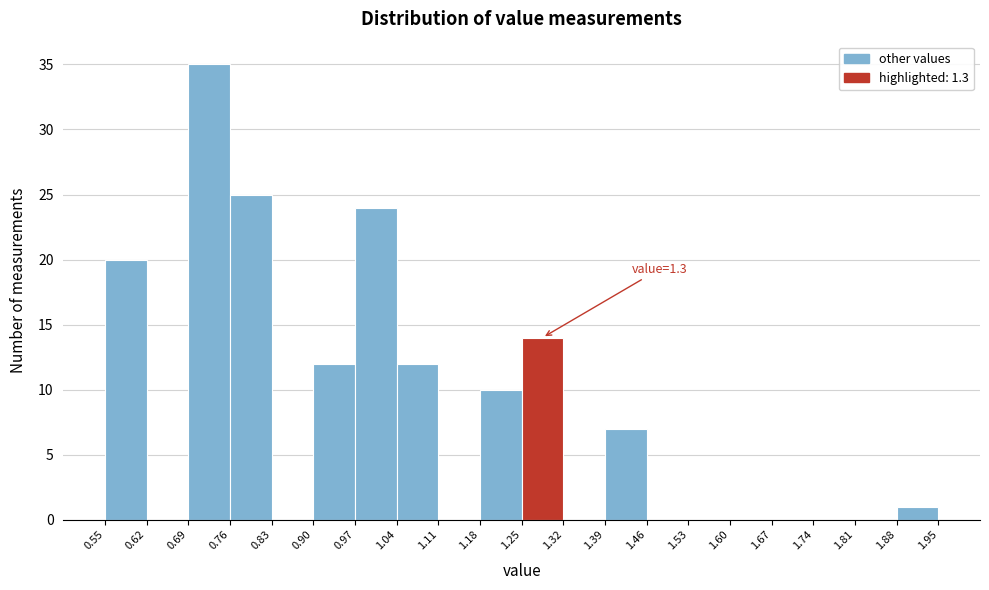

Over which range of the x-axis is the bar tallest?

0.69 to 0.76